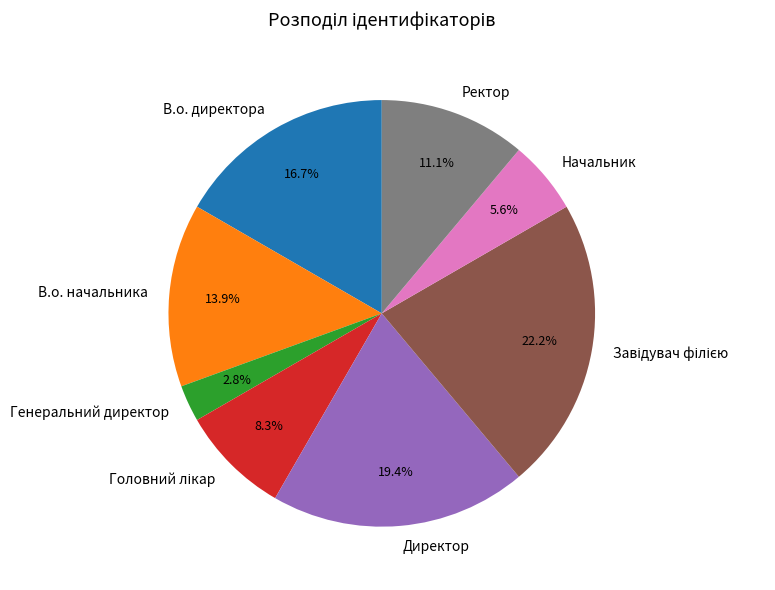

What percentage is the Ректор slice, to the nearest percent?

11%